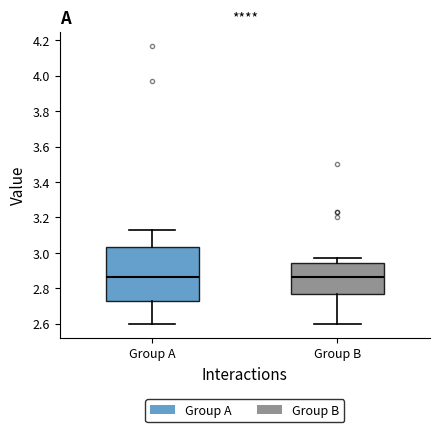

Reading left to right, read every box against the y-axis: the position of its median line, the range the box covers, and the ends of its whiskers. The values are not printed on the chart, so give them approximately, as read against the axis.

Group A: median 2.86, box 2.74 to 3.04, whiskers 2.60 to 3.14
Group B: median 2.86, box 2.78 to 2.94, whiskers 2.60 to 2.98